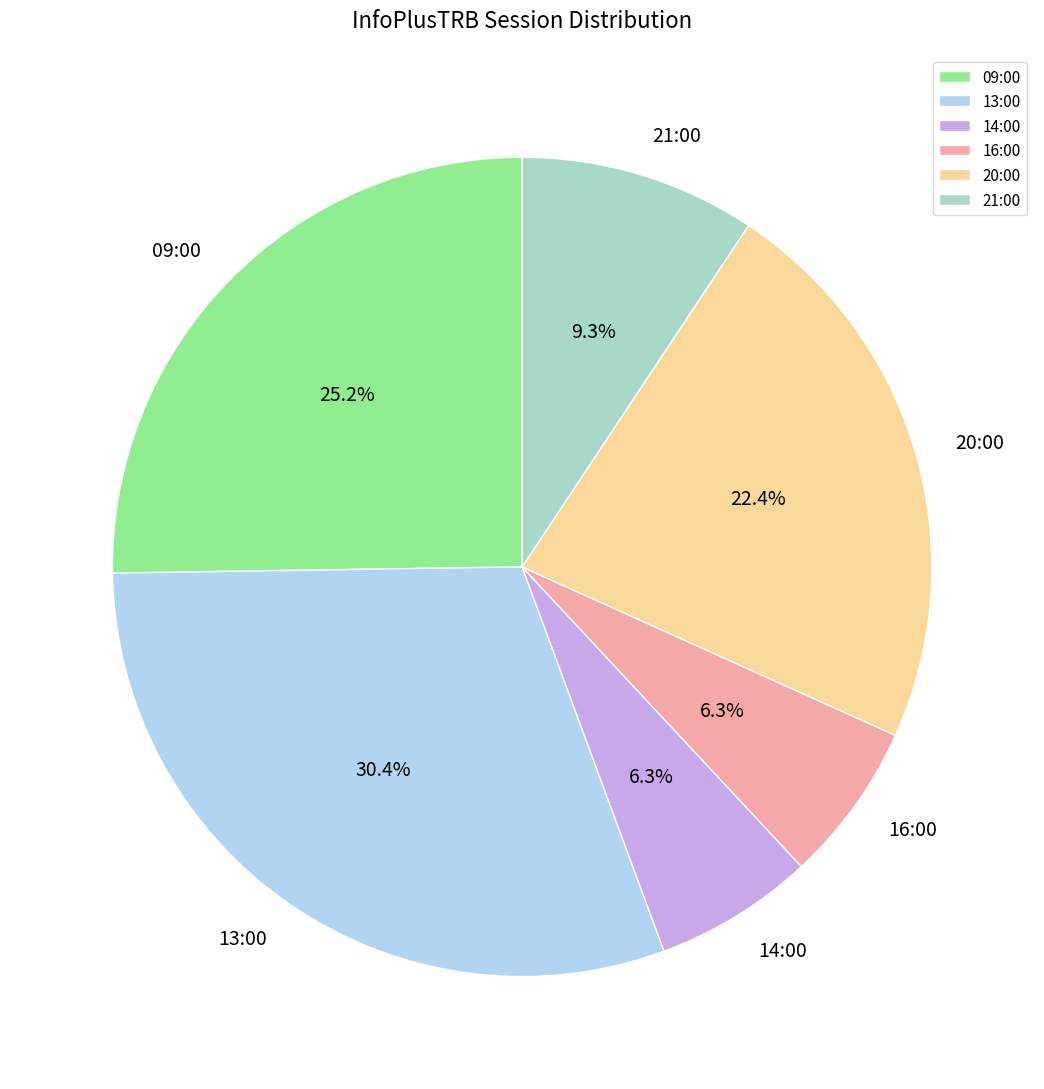

True or false: 21:00 accounts for 9% of the total.

True